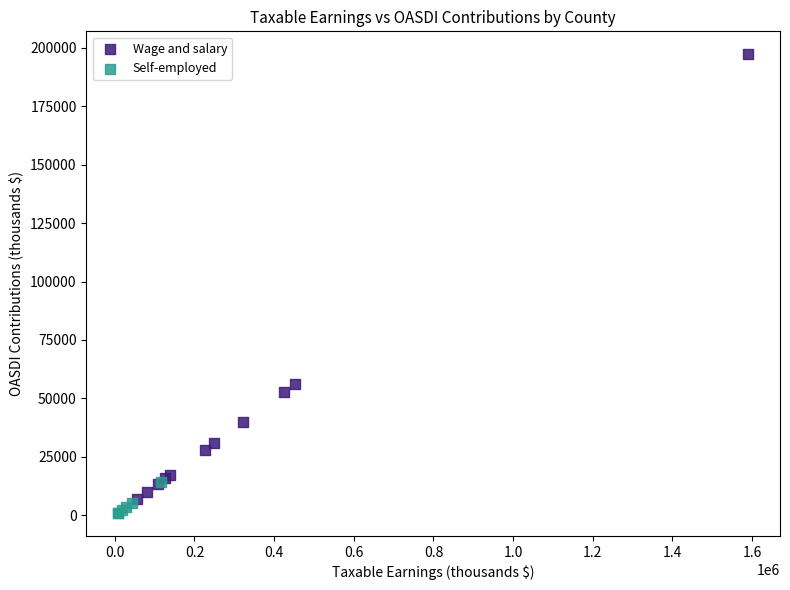

Which series has the widest spread of Y values?

Wage and salary